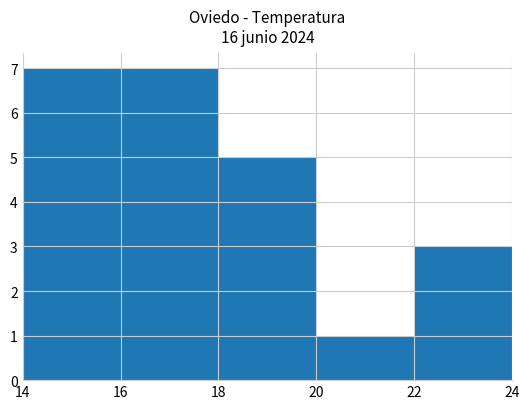

Between 18 and 20, which is larger?

18